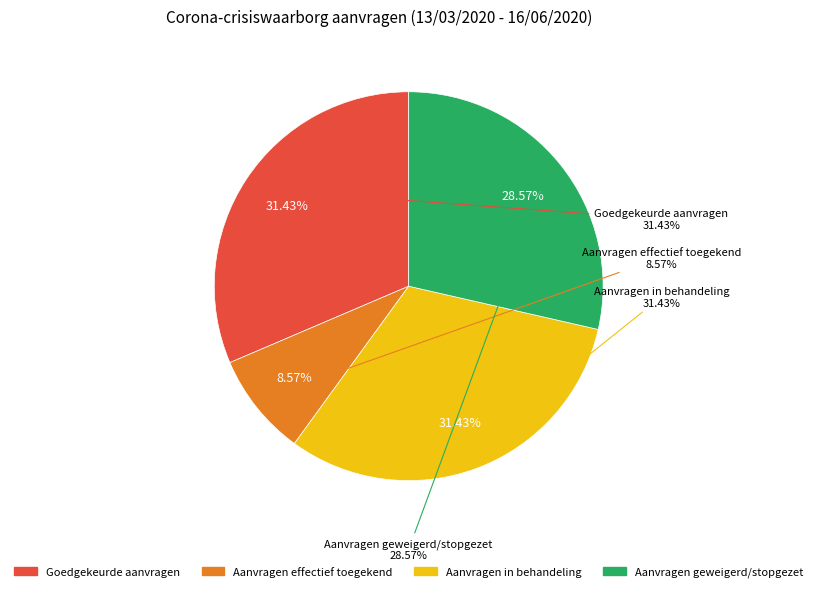

Approximately how many times larger is the value at Aanvragen effectief toegekend compared to Goedgekeurde aanvragen?

0.3